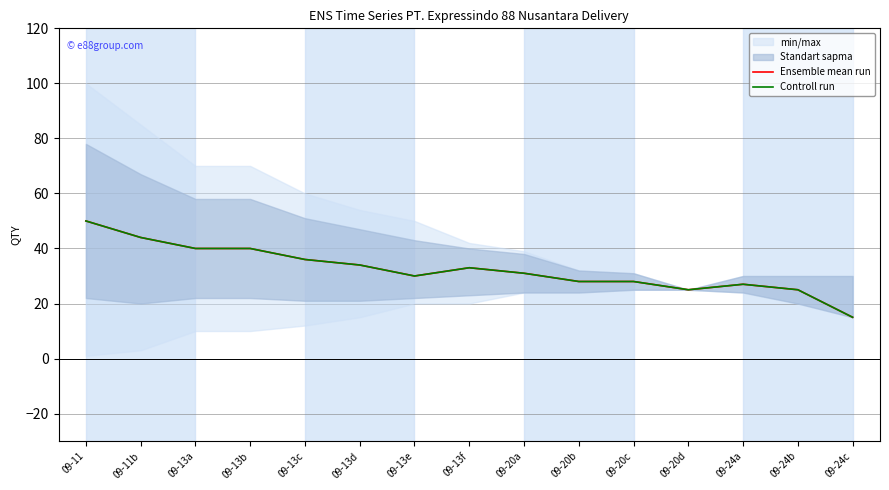

At which category does Controll run reach its first local valley?

09-13e